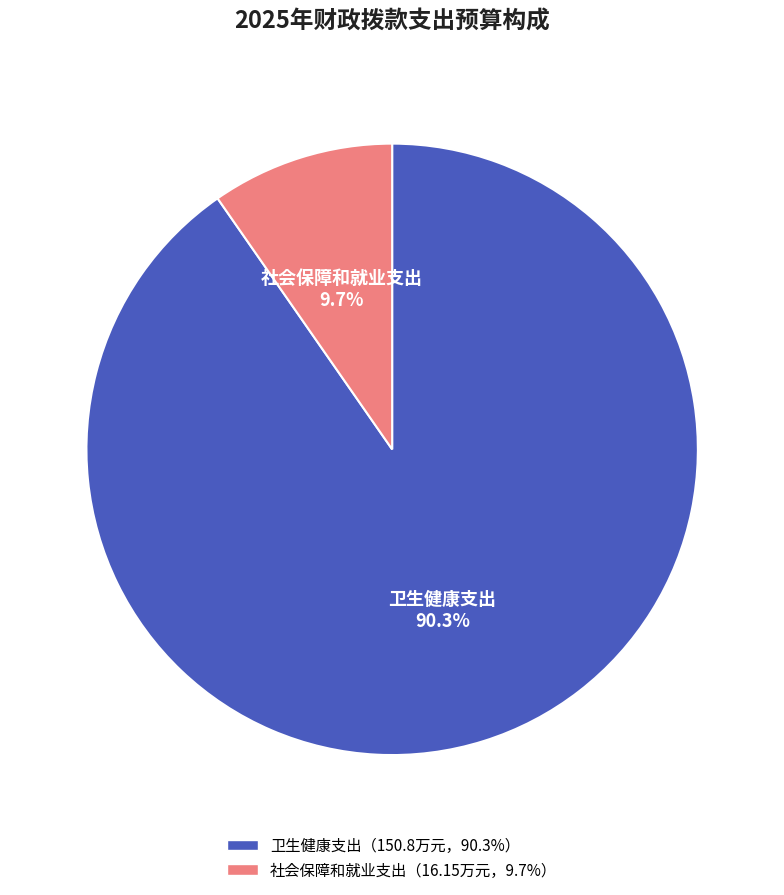

Does any single category account for the majority?

Yes